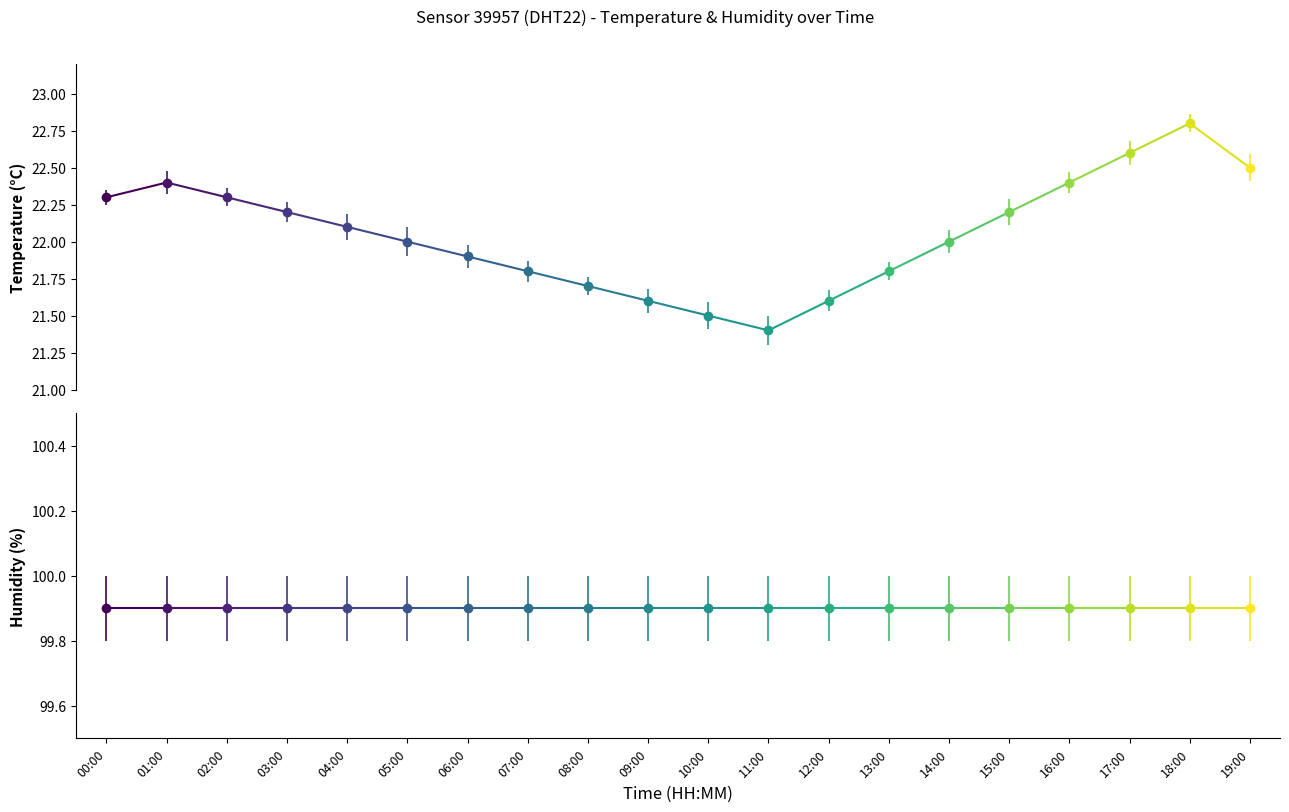

What is the smallest value displayed?

21.4